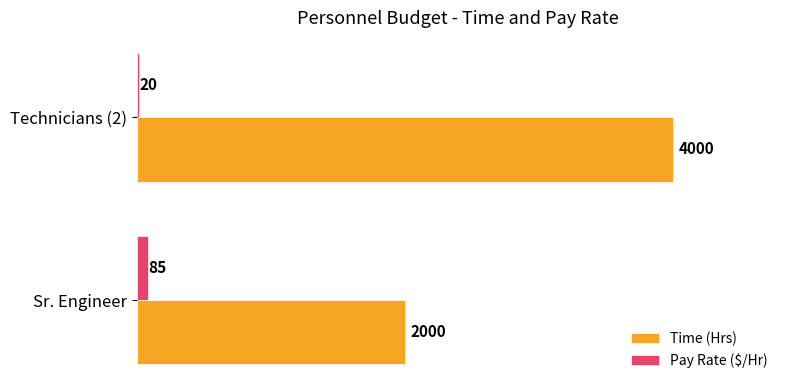

Is it true that Time (Hrs) equals 4000 at Technicians (2)?

True